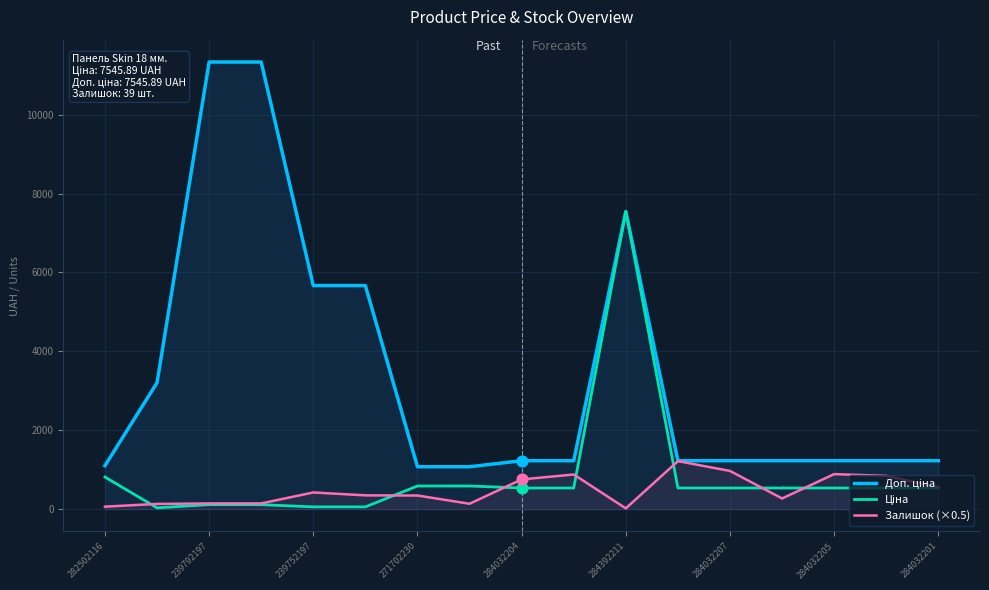

Which series contains the lowest Y value?

Залишок (×0.5)